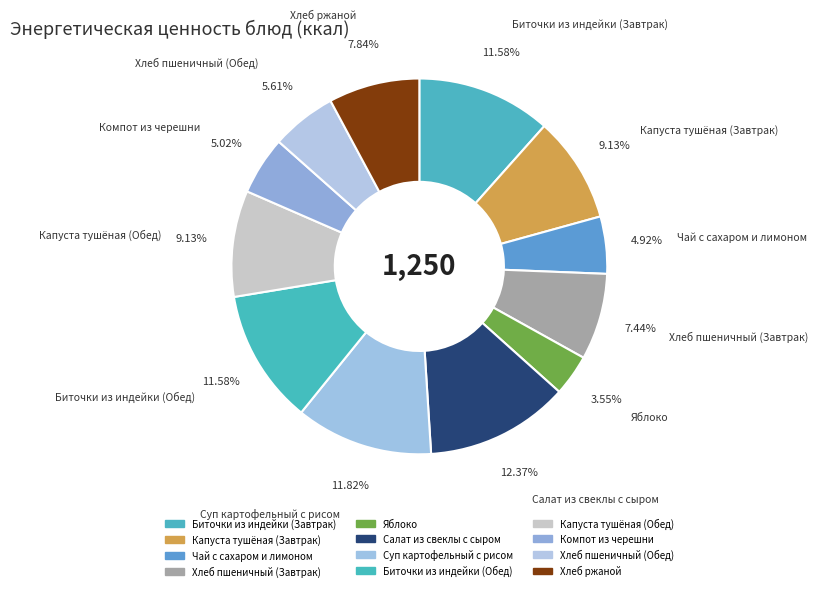

What percentage is NOT represented by Компот из черешни?

95.0%